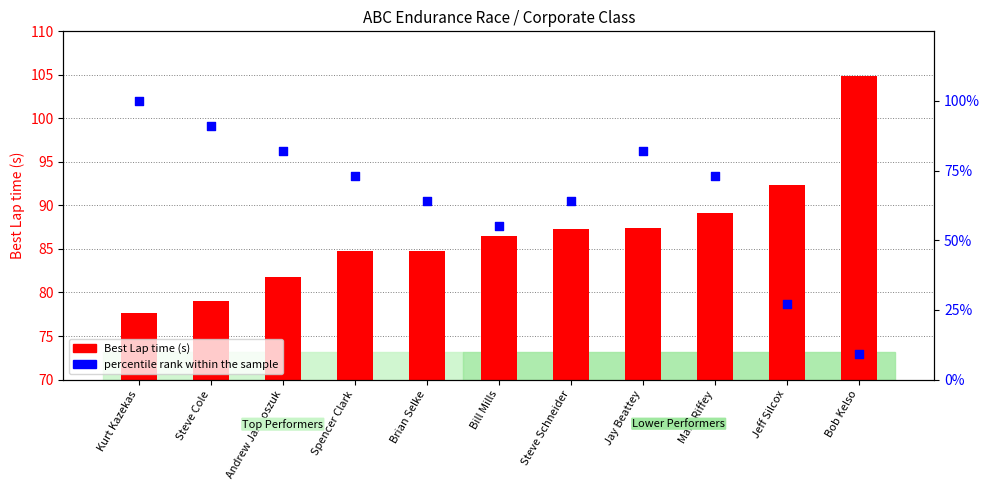

At how many categories does at least one series exceed 83?

10